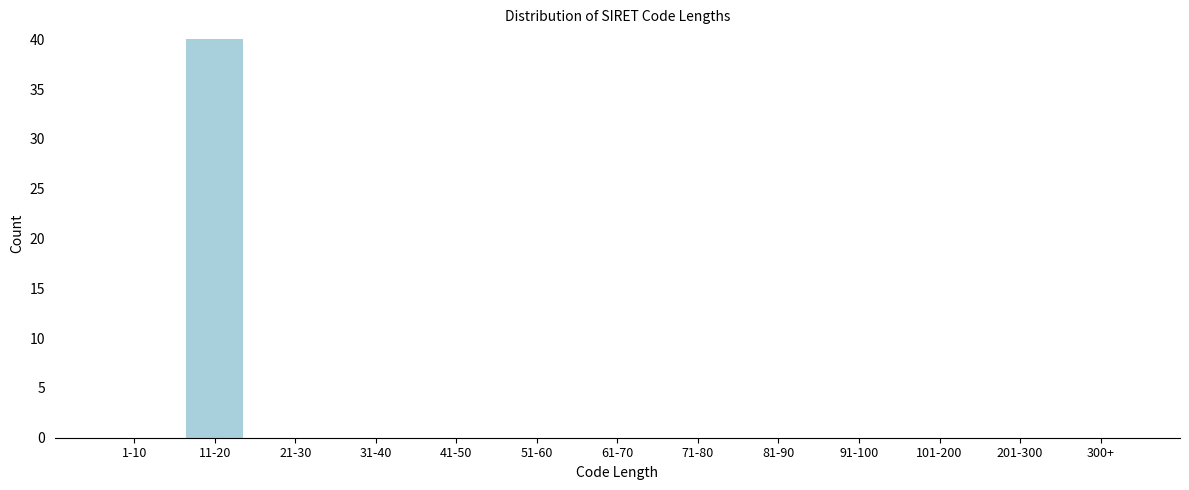

Reading left to right, list all the values displayed in this chart.

1-10=0	11-20=40	21-30=0	31-40=0	41-50=0	51-60=0	61-70=0	71-80=0	81-90=0	91-100=0	101-200=0	201-300=0	300+=0